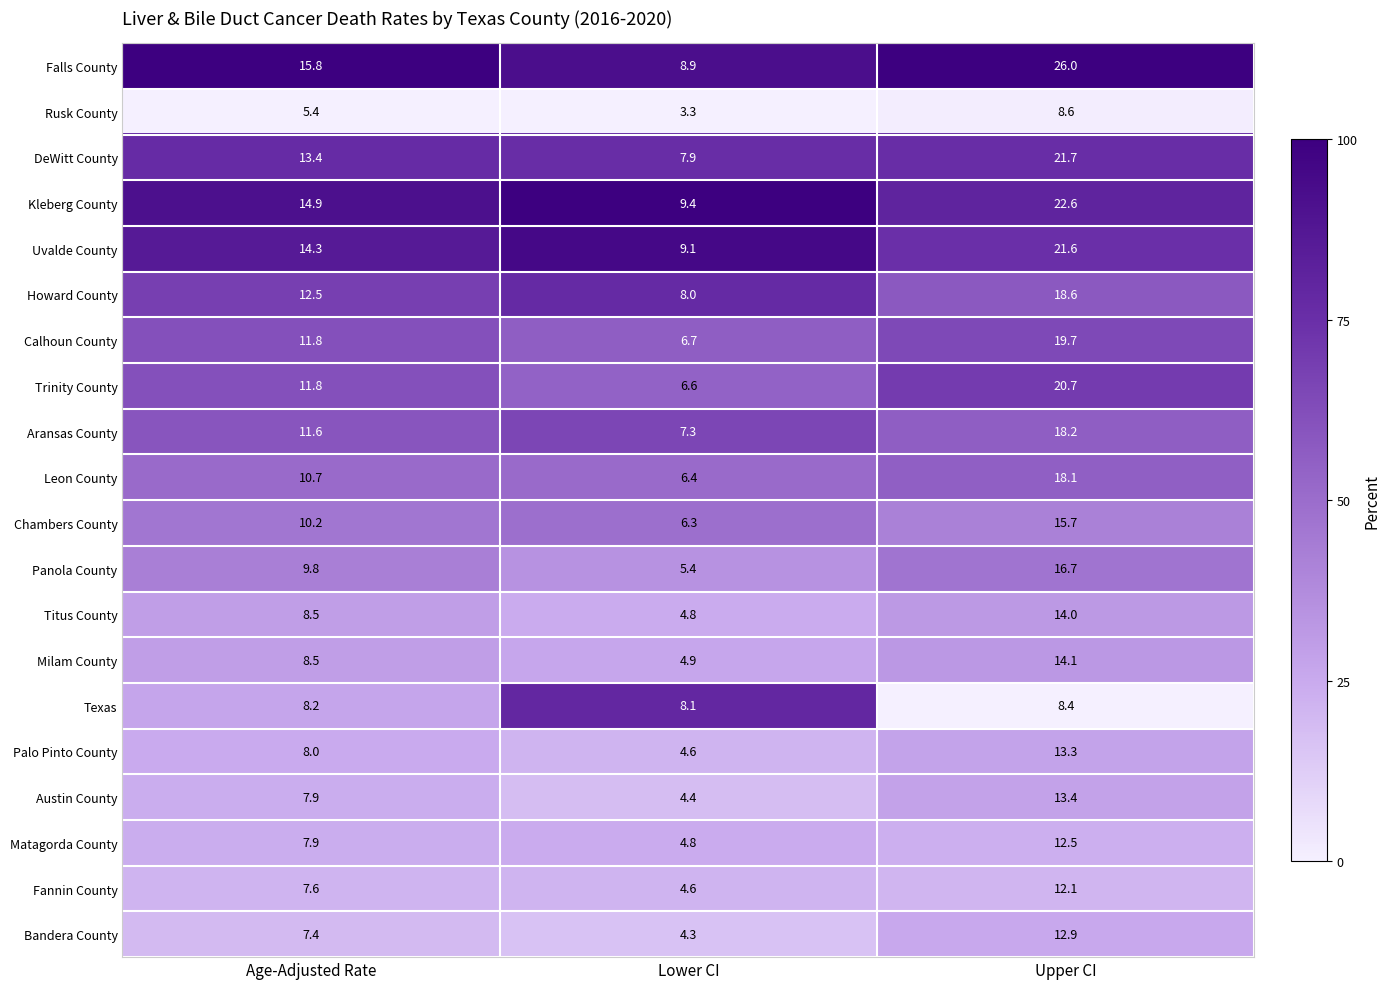

The Milam County series shows 7.6 at Lower CI. True or false?

False